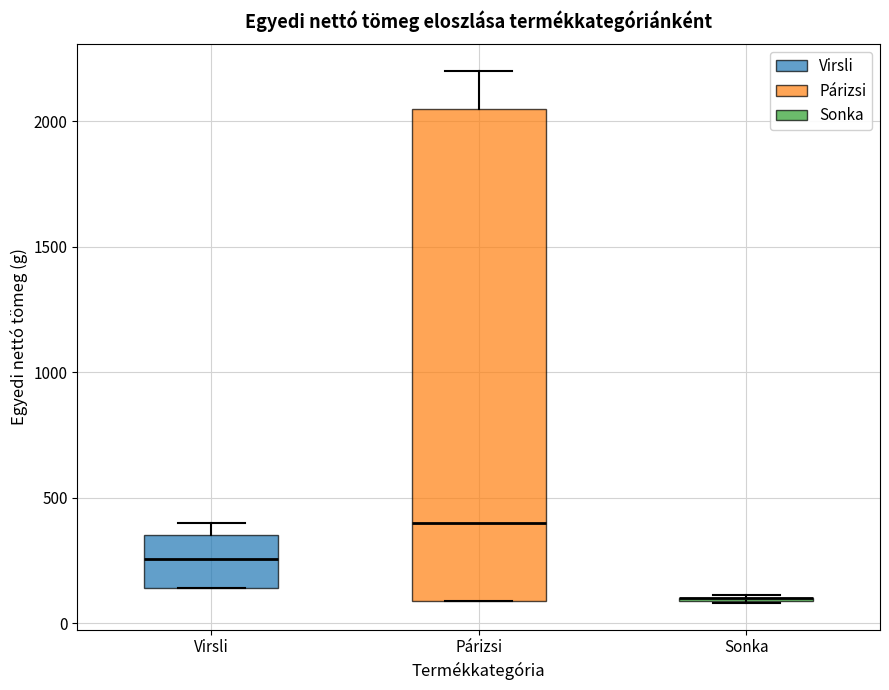

Which box is the tallest, from its lower edge to its upper edge?

Párizsi